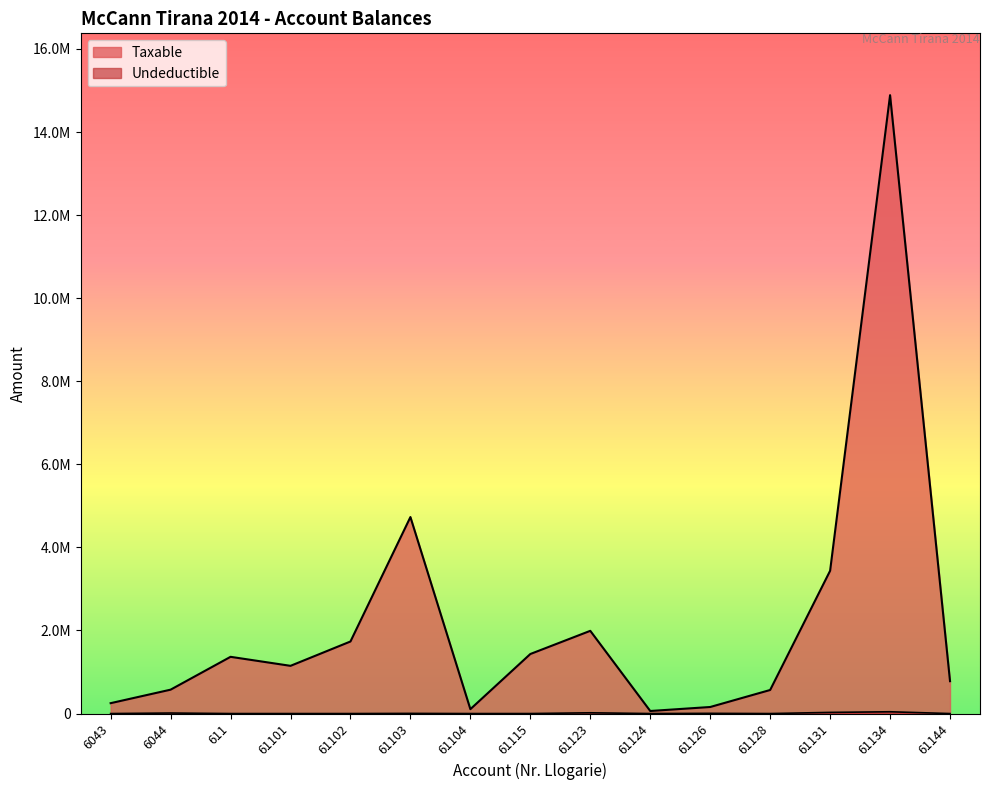

Where does the Taxable series first go above 1149043?

611